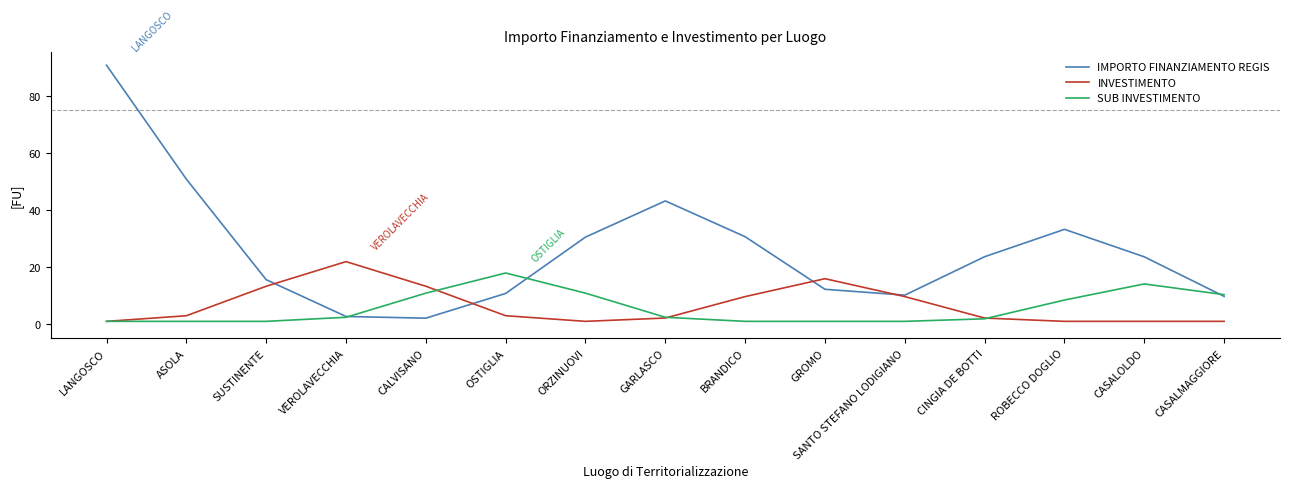

At which label is IMPORTO FINANZIAMENTO REGIS closest to 46?

GARLASCO